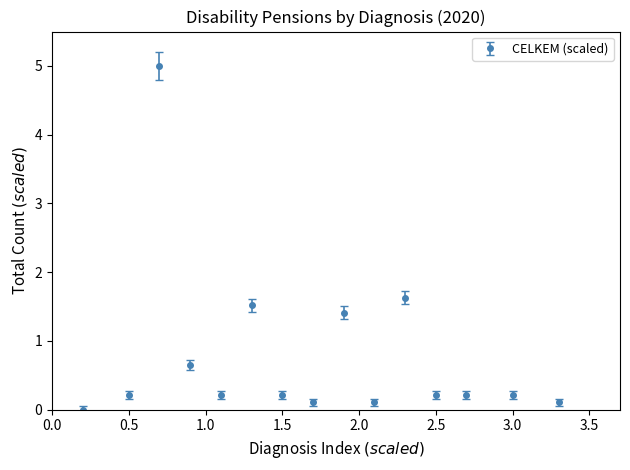

What is the value of the 2nd point from the left?

0.2